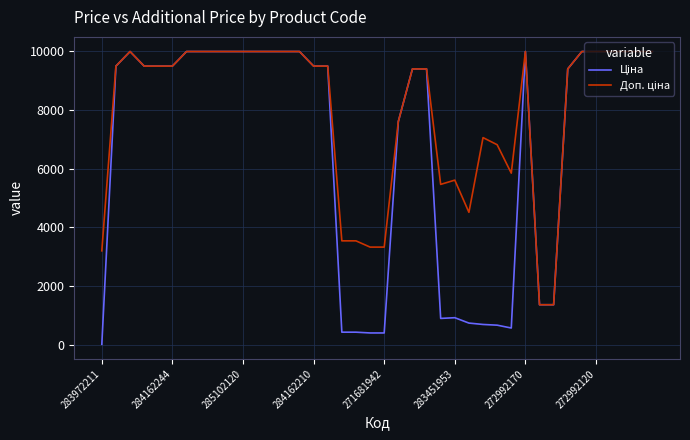

Does the chart display data point markers on the line(s)?

No